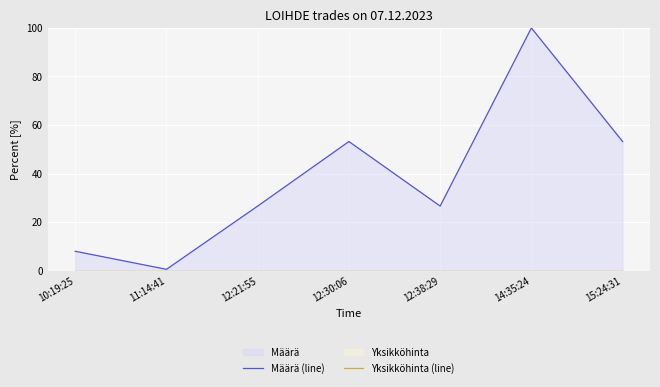

At which category does the chart reach its peak across all series?

14:35:24